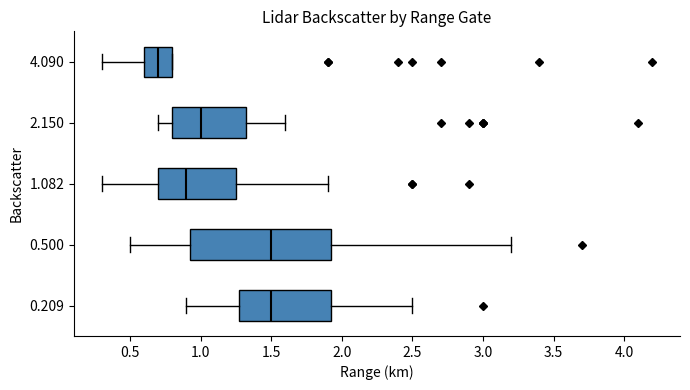

Which box is the widest, from its left edge to its right edge?

0.500